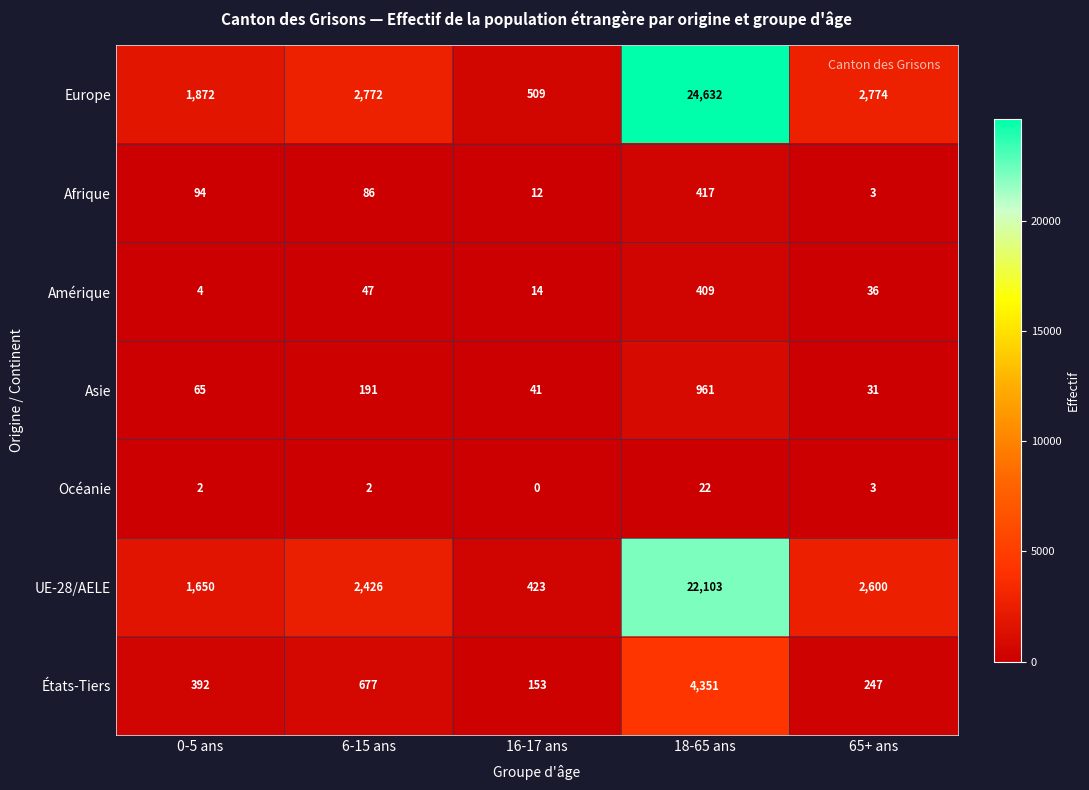

At which category does the chart reach its minimum across all series?

16-17 ans